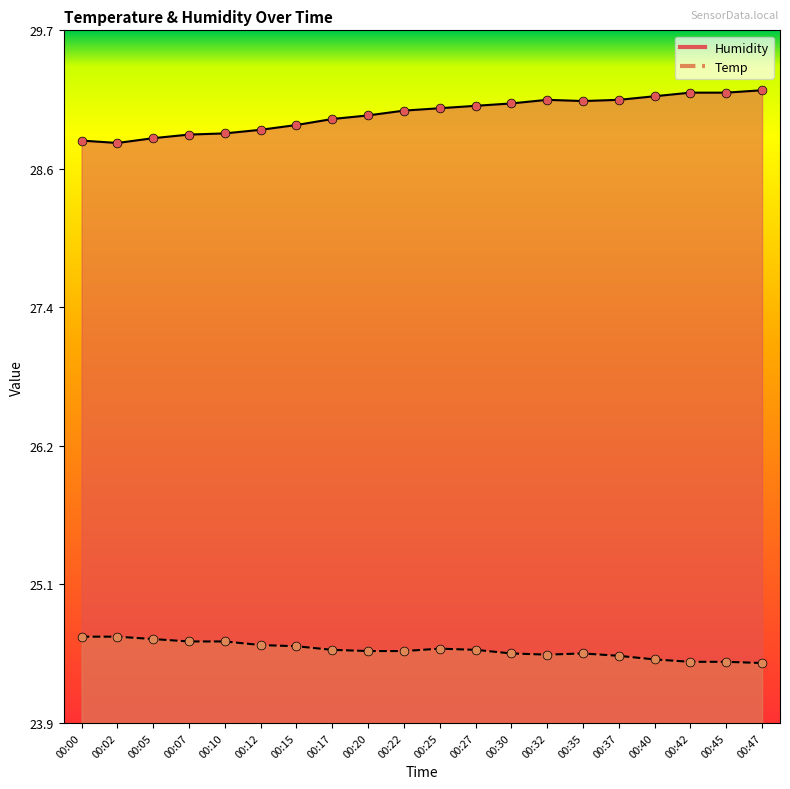

What are all the series names shown in the legend?

Humidity, Temp